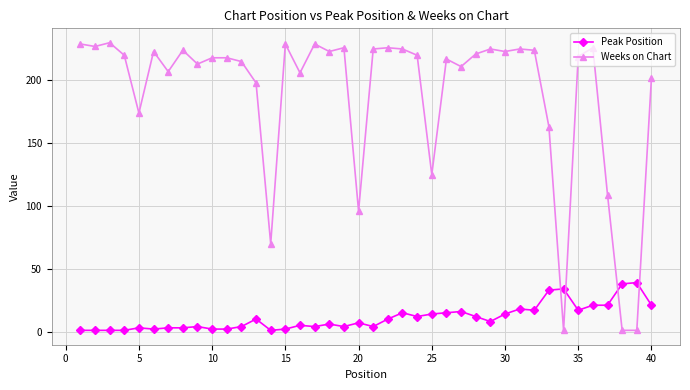

Which series has the largest total across all categories?

Weeks on Chart